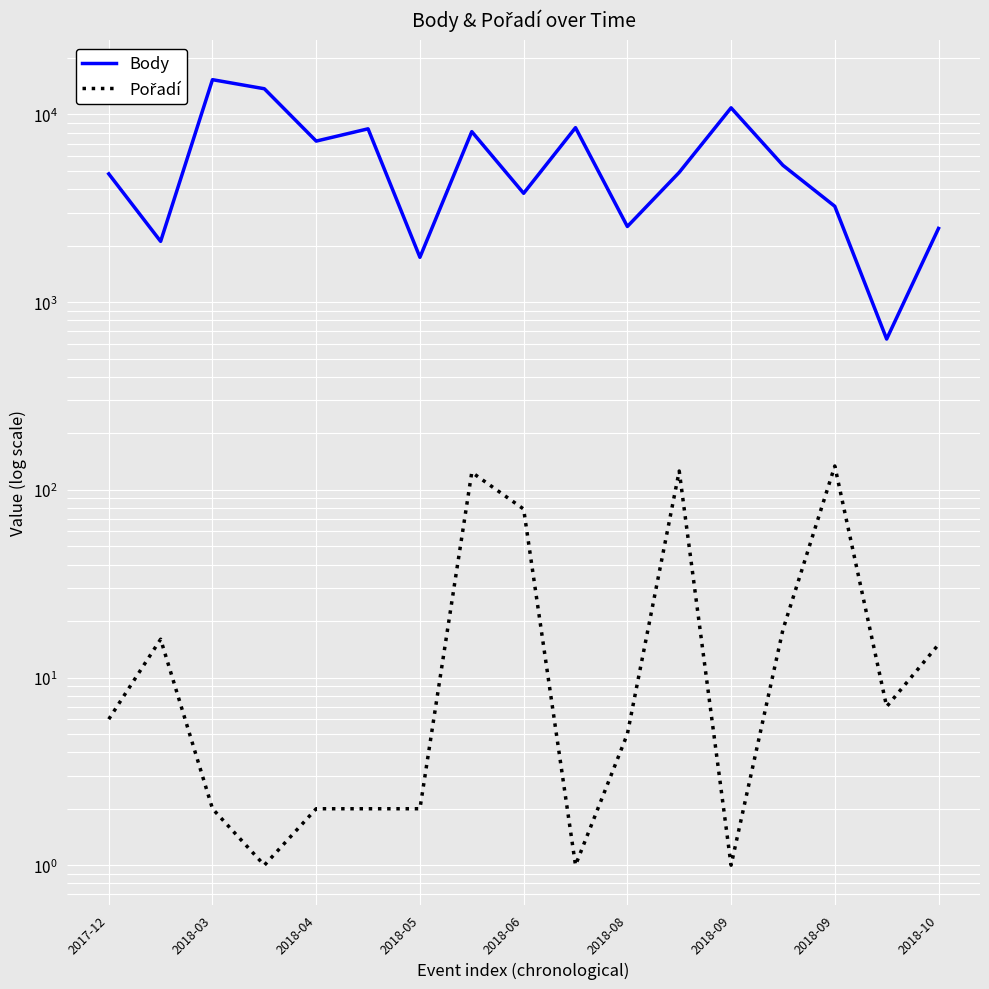

What are all the series names shown in the legend?

Body, Pořadí